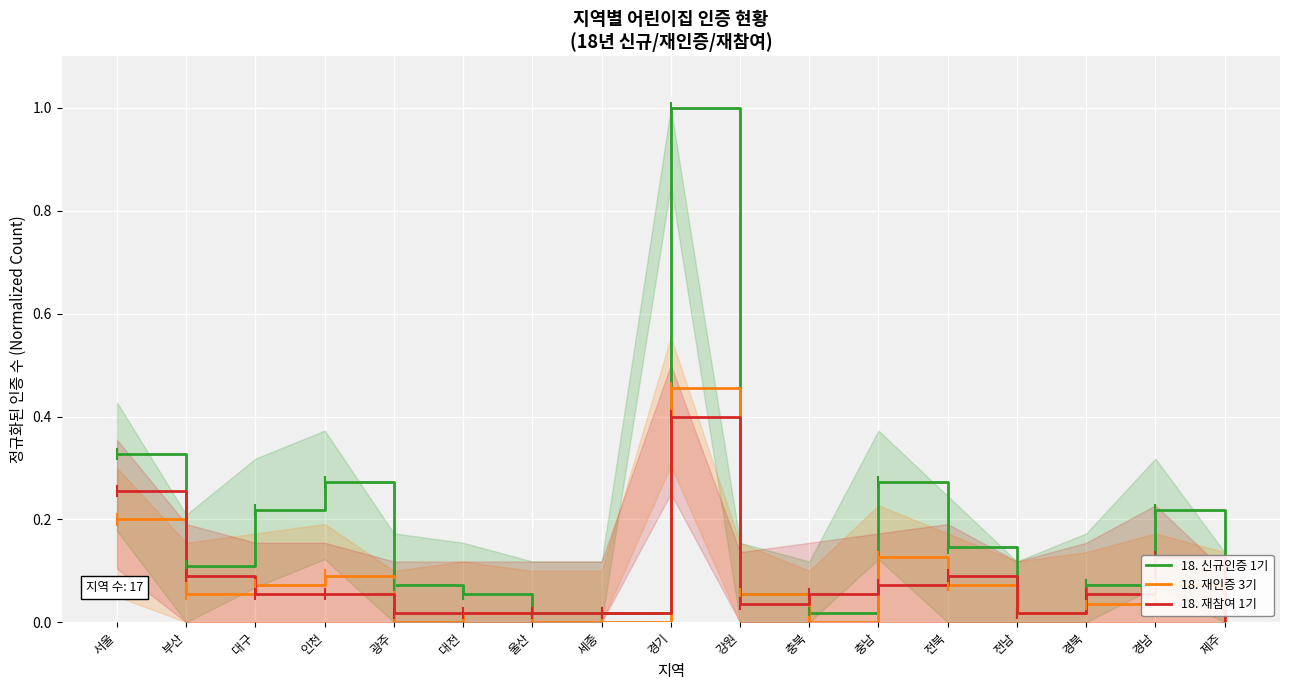

What are all the series names shown in the legend?

18. 신규인증 1기, 18. 재인증 3기, 18. 재참여 1기